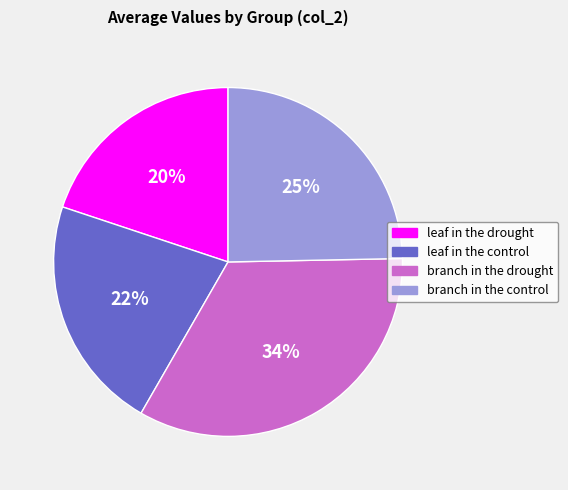

To the nearest percent, what portion does leaf in the drought represent?

20%